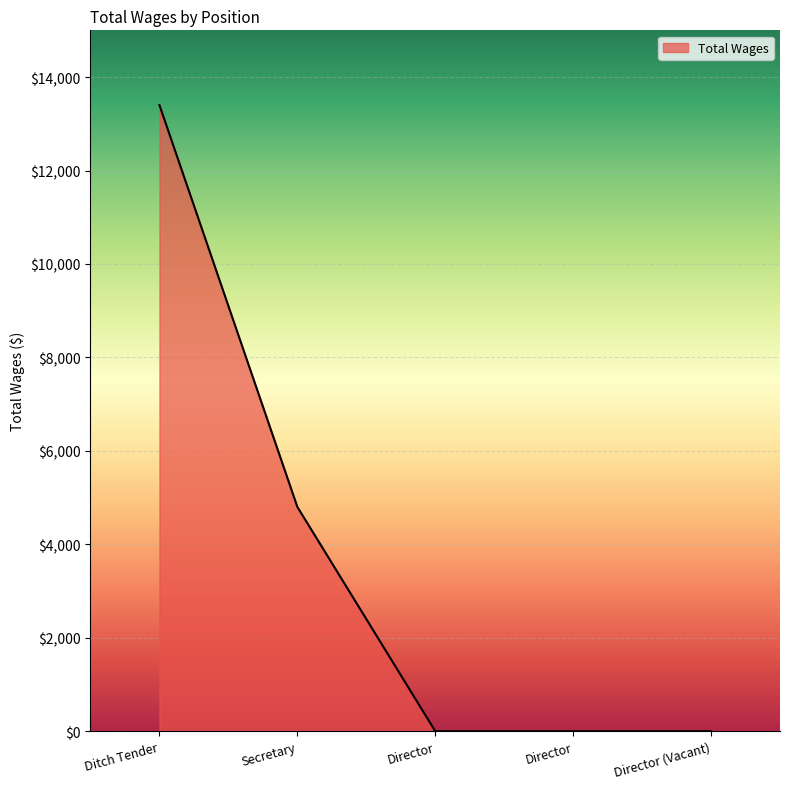

Where is the data nearest to the value 6700?

Secretary